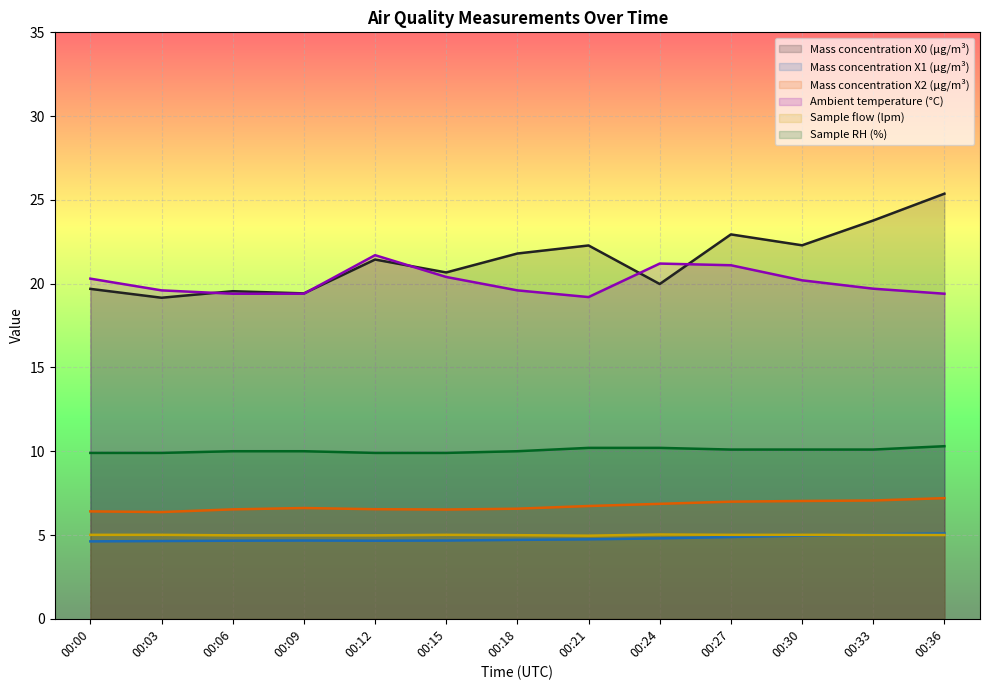

The value of Mass concentration X2 (μg/m³) at 00:33 is 4.8. True or false?

False